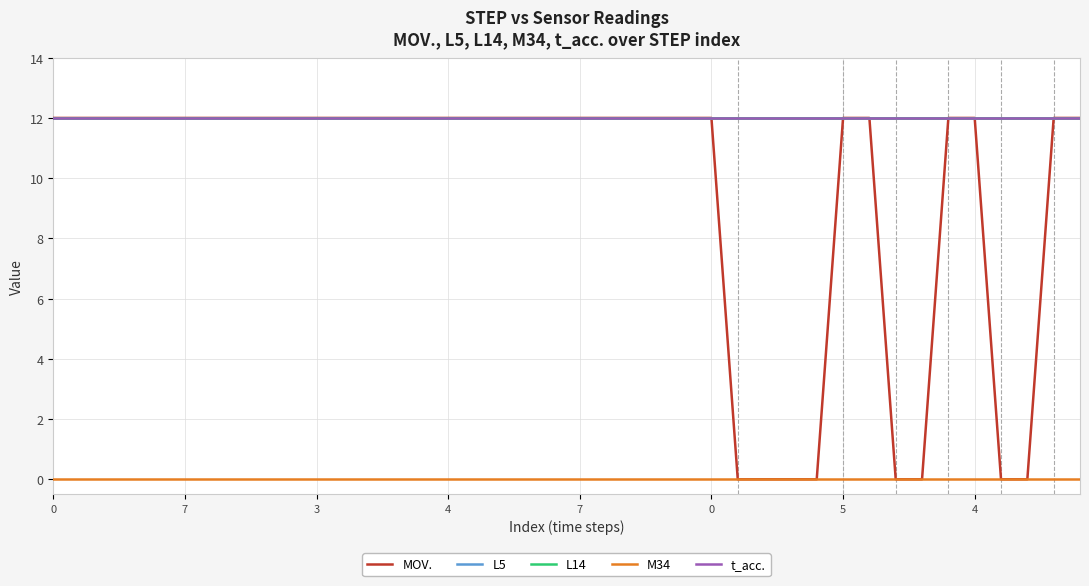

Is this an area chart (filled region under the line)?

No